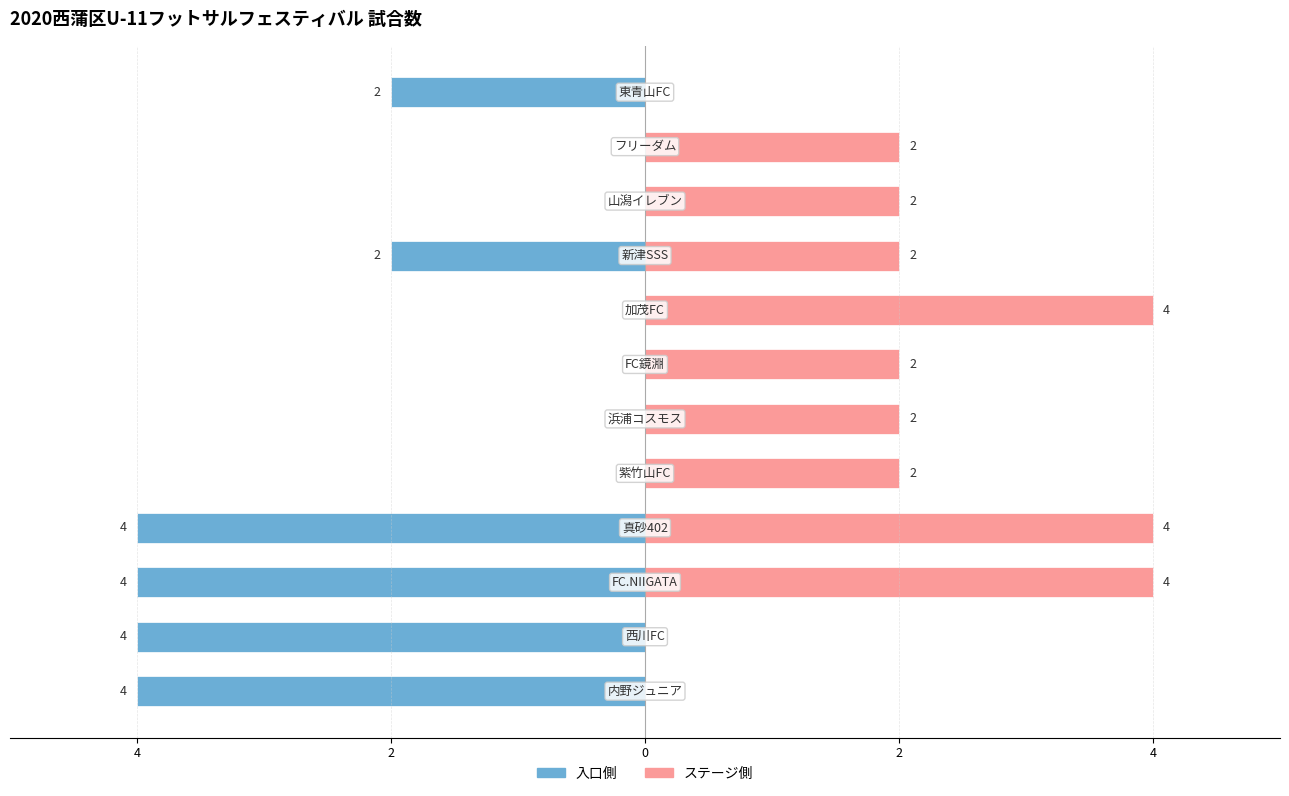

Rank the series by their maximum value, from lowest to highest.

入口側, ステージ側